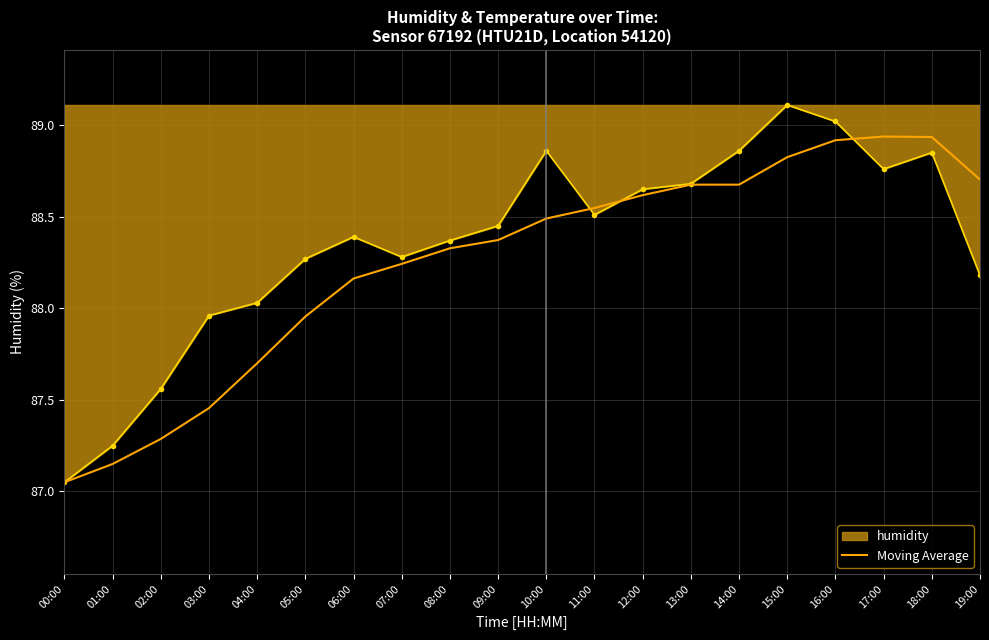

What position from the right is 13:00?

7